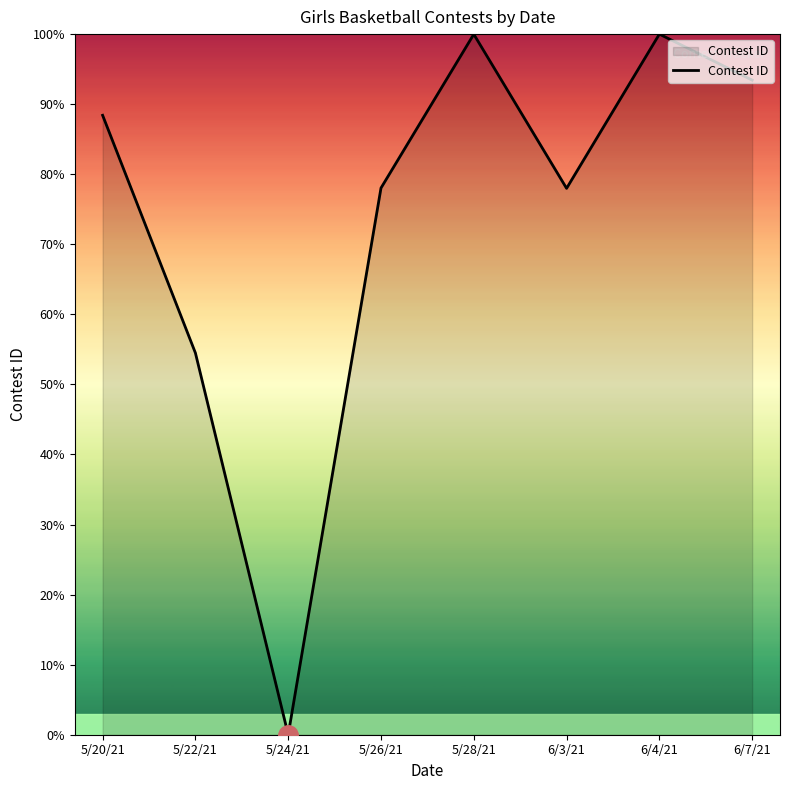

What is the difference between the values at 5/24/21 and 6/4/21?

100.0